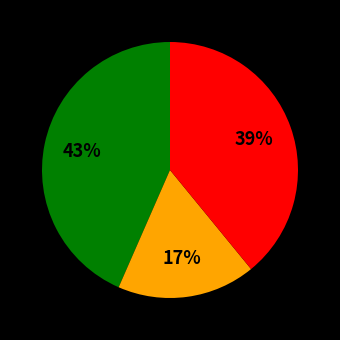

To the nearest percent, what is the difference between the largest and smallest slice percentages?

26%